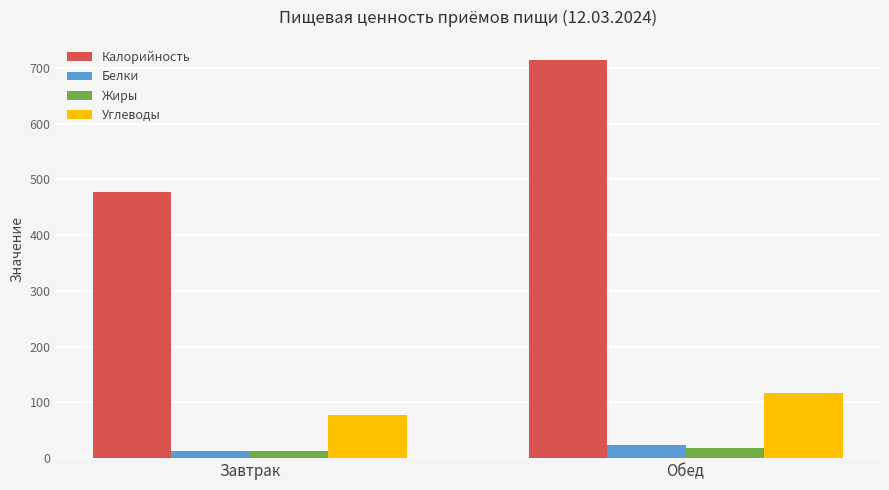

Does the chart contain any negative values?

No